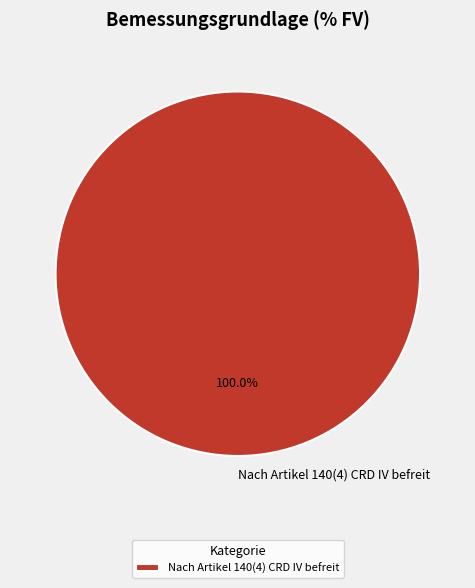

Rank the categories by value from lowest to highest.

Nach Artikel 140(4) CRD IV befreit